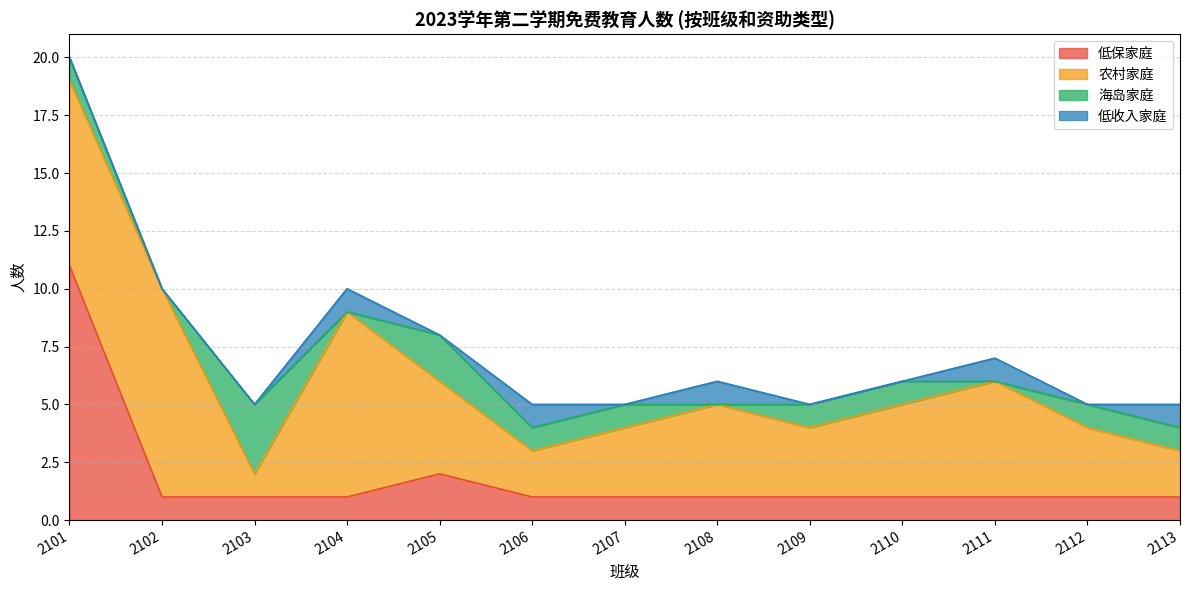

Reading left to right, what are all the values shown in this chart?

低保家庭: 2101=11	2102=1	2103=1	2104=1	2105=2	2106=1	2107=1	2108=1	2109=1	2110=1	2111=1	2112=1	2113=1
农村家庭: 2101=8	2102=9	2103=1	2104=8	2105=4	2106=2	2107=3	2108=4	2109=3	2110=4	2111=5	2112=3	2113=2
海岛家庭: 2101=1	2102=0	2103=3	2104=0	2105=2	2106=1	2107=1	2108=0	2109=1	2110=1	2111=0	2112=1	2113=1
低收入家庭: 2101=0	2102=0	2103=0	2104=1	2105=0	2106=1	2107=0	2108=1	2109=0	2110=0	2111=1	2112=0	2113=1